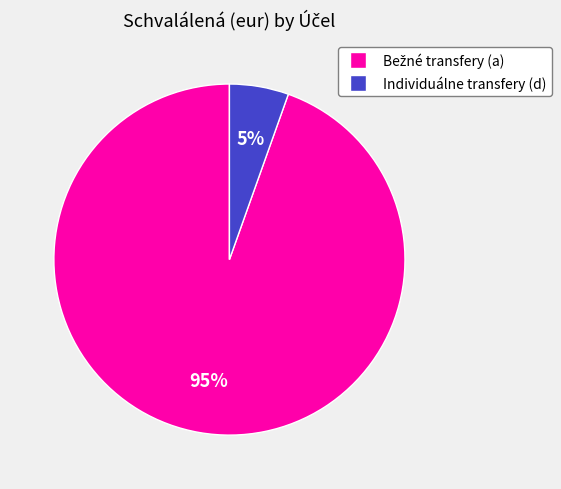

Is there a majority slice in this chart?

Yes